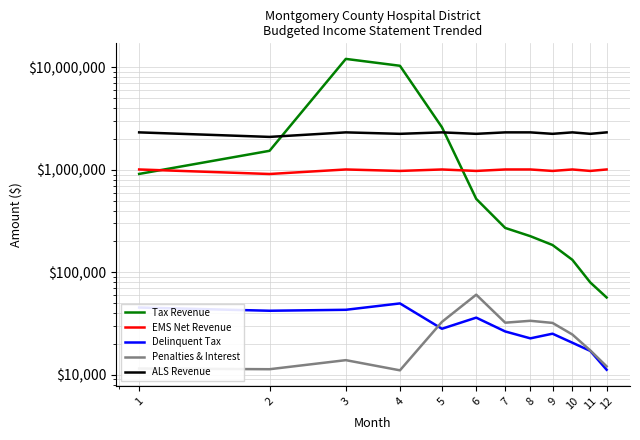

True or false: Penalties & Interest and EMS Net Revenue cross at least once.

False